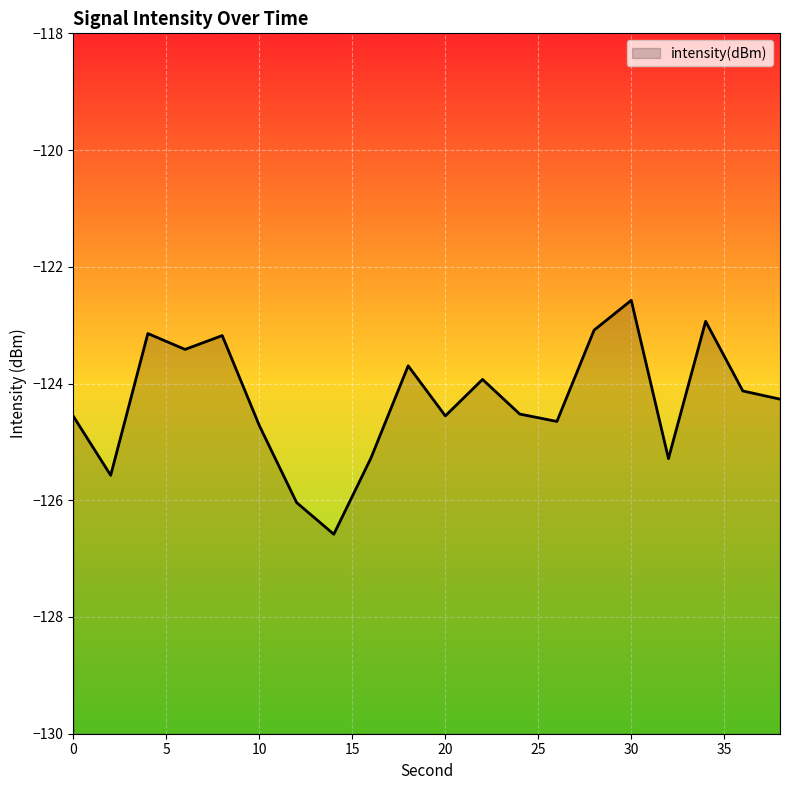

How many data points are above -124?

8